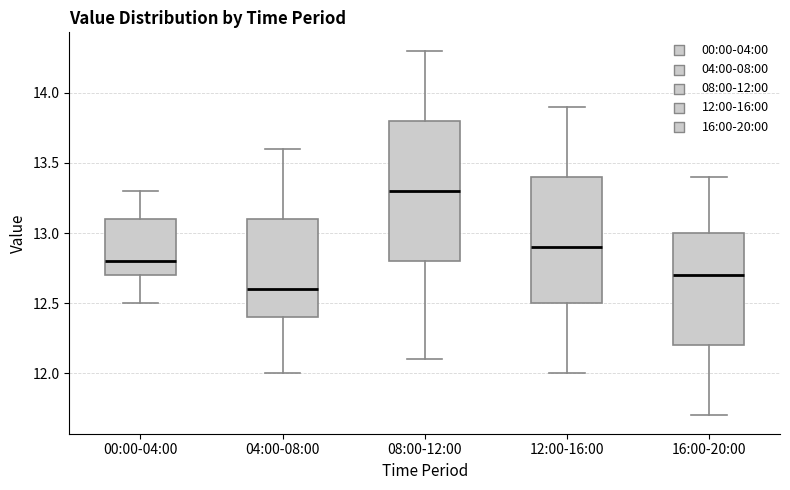

Reading left to right, transcribe this box plot: for each box, give where its median line is, the range the box spans, and where its two whiskers end, as read against the y-axis. The values are not printed on the chart, so give them approximately, as read against the axis.

00:00-04:00: median 12.8, box 12.7 to 13.1, whiskers 12.5 to 13.3
04:00-08:00: median 12.6, box 12.4 to 13.1, whiskers 12.0 to 13.6
08:00-12:00: median 13.3, box 12.8 to 13.8, whiskers 12.1 to 14.3
12:00-16:00: median 12.9, box 12.5 to 13.4, whiskers 12.0 to 13.9
16:00-20:00: median 12.7, box 12.2 to 13.0, whiskers 11.7 to 13.4